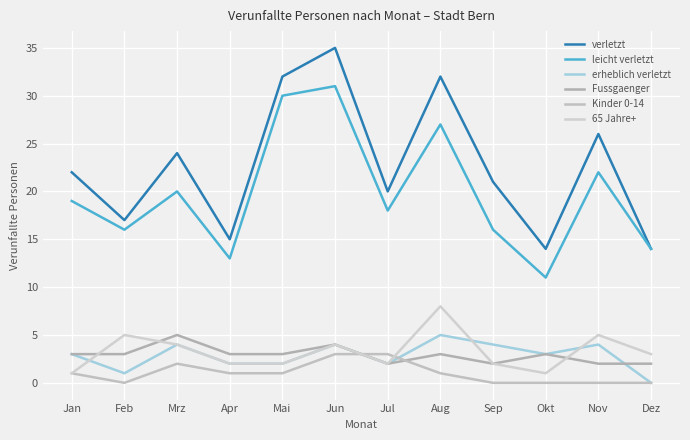

Is it true that Kinder 0-14 equals 0 at Dez?

True